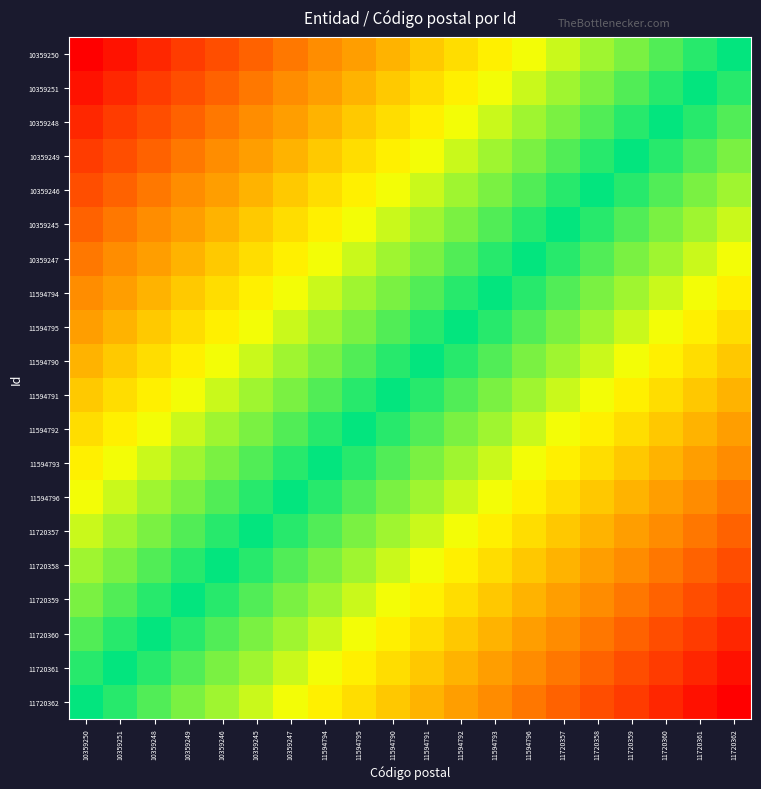

What is the total value across all series at 10359249?

1406400